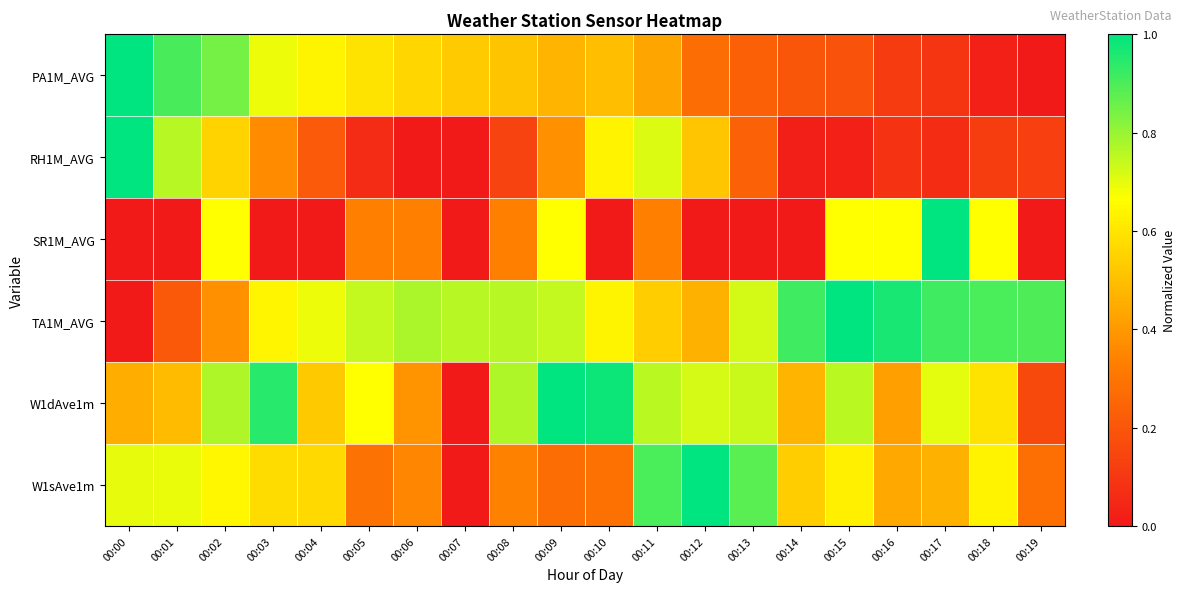

Reading left to right, list all the values displayed in this chart.

PA1M_AVG: 00:00=1.0	00:01=0.9	00:02=0.8	00:03=0.7	00:04=0.6	00:05=0.6	00:06=0.6	00:07=0.5	00:08=0.5	00:09=0.5	00:10=0.5	00:11=0.4	00:12=0.3	00:13=0.2	00:14=0.2	00:15=0.2	00:16=0.1	00:17=0.1	00:18=0.0	00:19=0.0
RH1M_AVG: 00:00=1.0	00:01=0.8	00:02=0.6	00:03=0.4	00:04=0.2	00:05=0.1	00:06=0.0	00:07=0.0	00:08=0.1	00:09=0.4	00:10=0.6	00:11=0.7	00:12=0.5	00:13=0.2	00:14=0.0	00:15=0.0	00:16=0.1	00:17=0.1	00:18=0.1	00:19=0.1
SR1M_AVG: 00:00=0.0	00:01=0.0	00:02=0.7	00:03=0.0	00:04=0.0	00:05=0.3	00:06=0.3	00:07=0.0	00:08=0.3	00:09=0.7	00:10=0.0	00:11=0.3	00:12=0.0	00:13=0.0	00:14=0.0	00:15=0.7	00:16=0.7	00:17=1.0	00:18=0.7	00:19=0.0
TA1M_AVG: 00:00=0.0	00:01=0.2	00:02=0.4	00:03=0.6	00:04=0.7	00:05=0.7	00:06=0.8	00:07=0.8	00:08=0.8	00:09=0.7	00:10=0.6	00:11=0.5	00:12=0.5	00:13=0.7	00:14=0.9	00:15=1.0	00:16=1.0	00:17=0.9	00:18=0.9	00:19=0.9
W1dAve1m: 00:00=0.5	00:01=0.5	00:02=0.8	00:03=0.9	00:04=0.5	00:05=0.7	00:06=0.4	00:07=0.0	00:08=0.8	00:09=1.0	00:10=1.0	00:11=0.8	00:12=0.7	00:13=0.7	00:14=0.5	00:15=0.8	00:16=0.4	00:17=0.7	00:18=0.6	00:19=0.2
W1sAve1m: 00:00=0.7	00:01=0.7	00:02=0.6	00:03=0.6	00:04=0.6	00:05=0.3	00:06=0.4	00:07=0.0	00:08=0.3	00:09=0.3	00:10=0.3	00:11=0.9	00:12=1.0	00:13=0.9	00:14=0.5	00:15=0.6	00:16=0.4	00:17=0.5	00:18=0.6	00:19=0.3